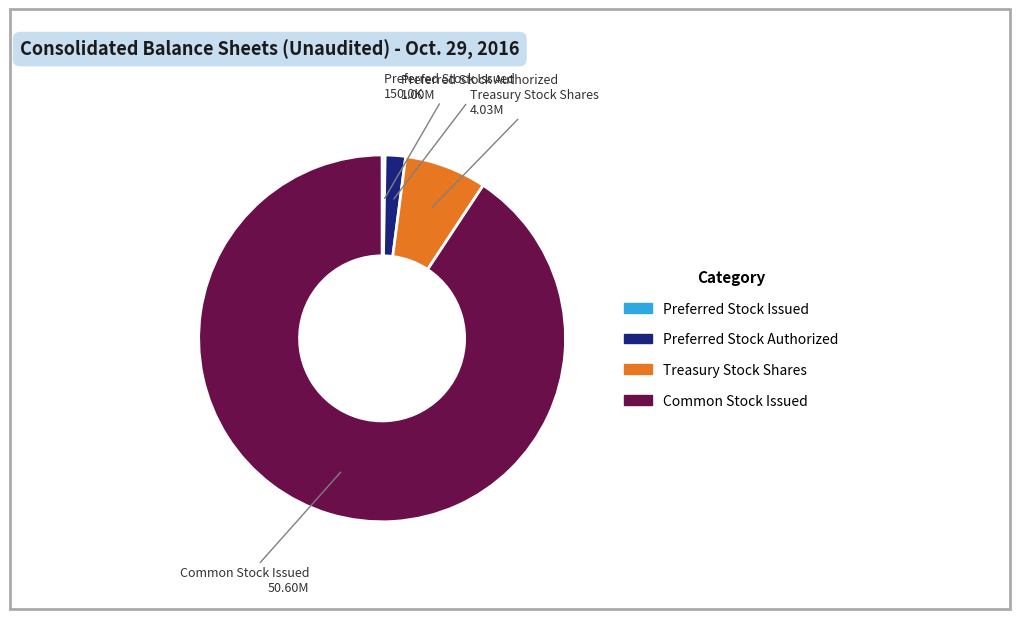

Between Preferred Stock Authorized and Treasury Stock Shares, which is larger?

Treasury Stock Shares